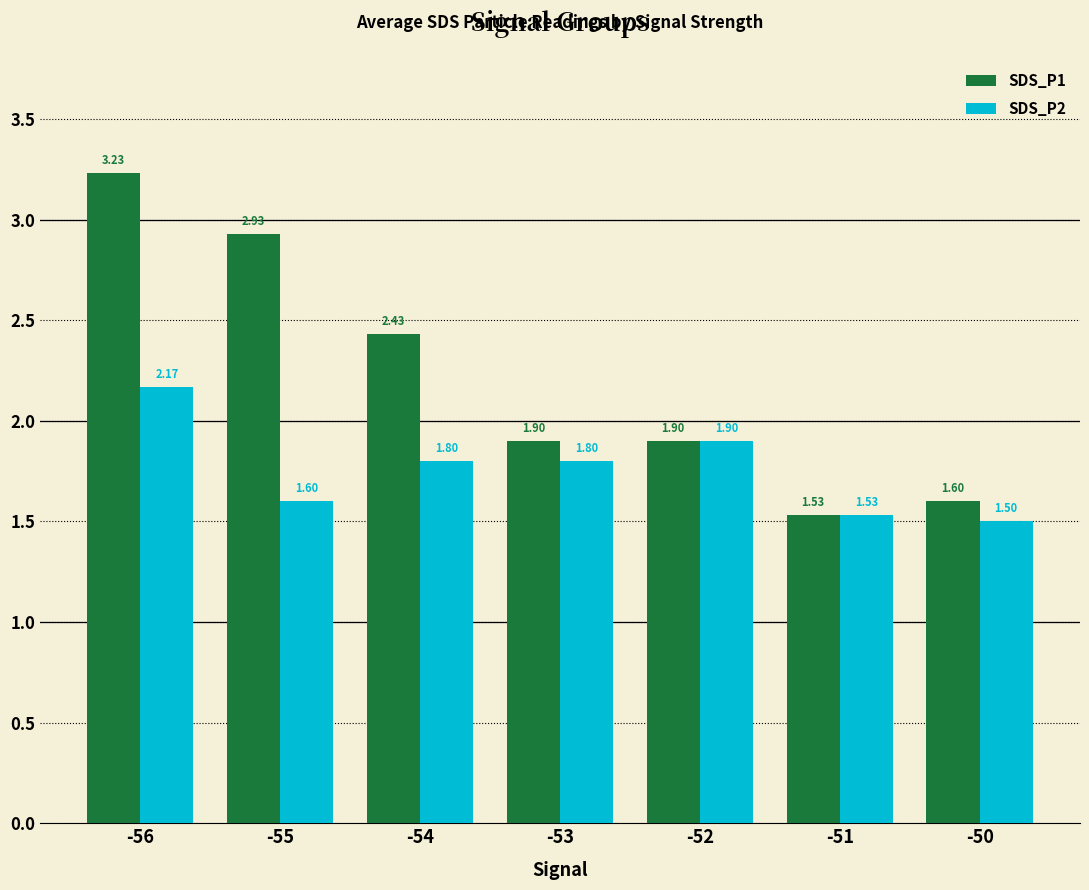

What value does the SDS_P1 series have at -50?

1.6